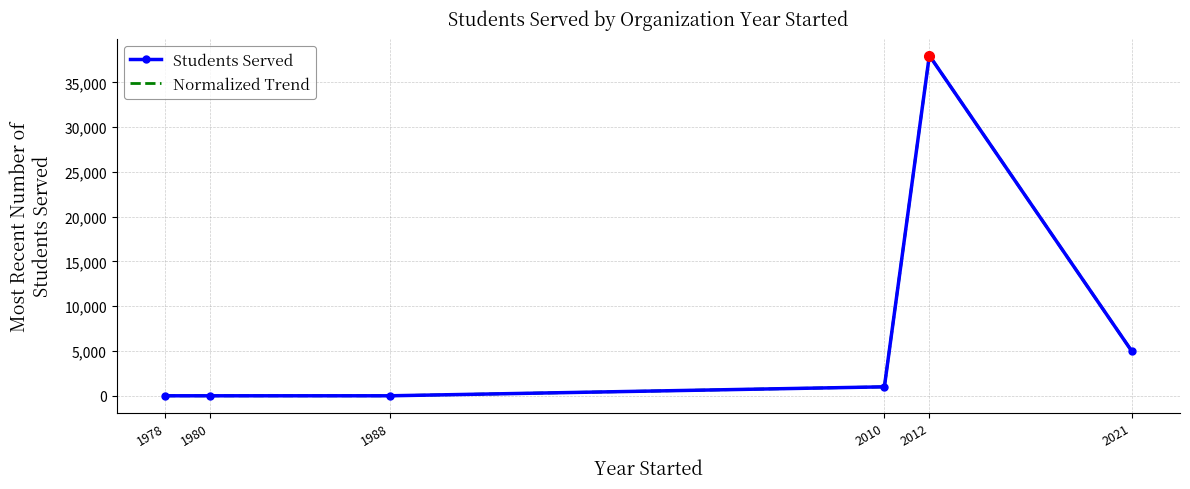

Which series has the largest total across all categories?

Students Served